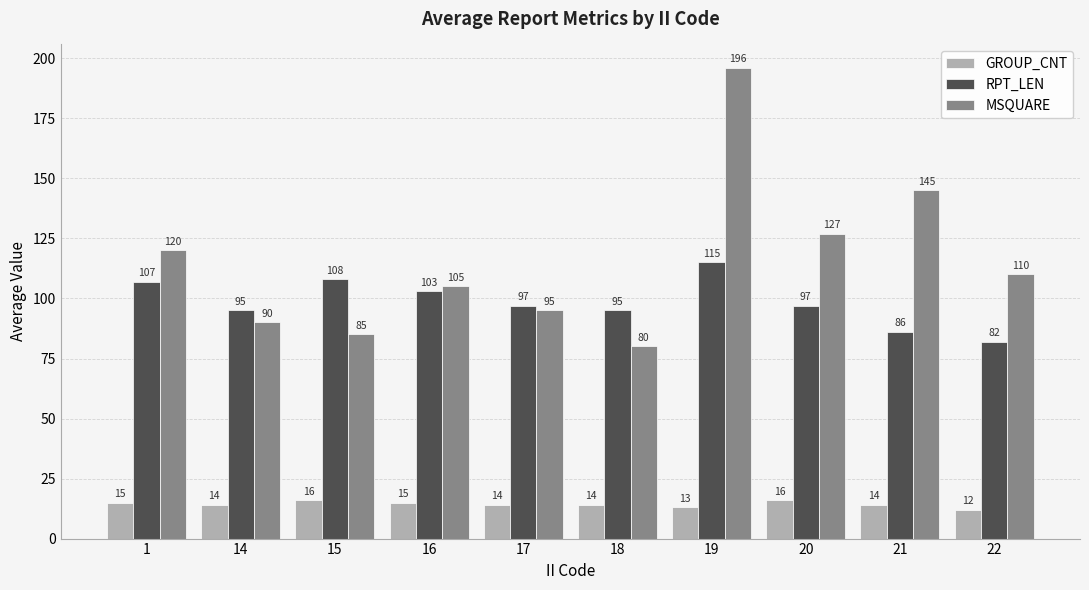

Rank the series by their average value, from highest to lowest.

MSQUARE, RPT_LEN, GROUP_CNT